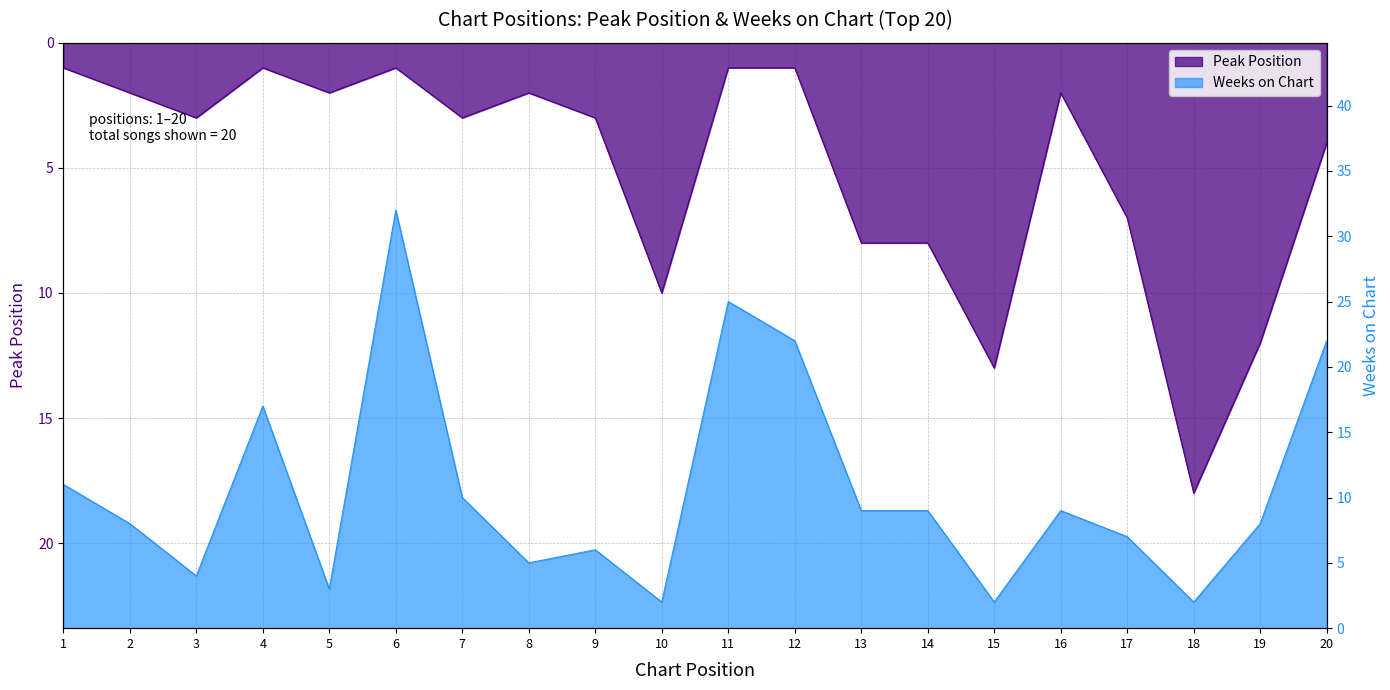

List the labels in order of Weeks on Chart value, smallest first.

10, 15, 18, 5, 3, 8, 9, 17, 2, 19, 13, 14, 16, 7, 1, 4, 12, 20, 11, 6